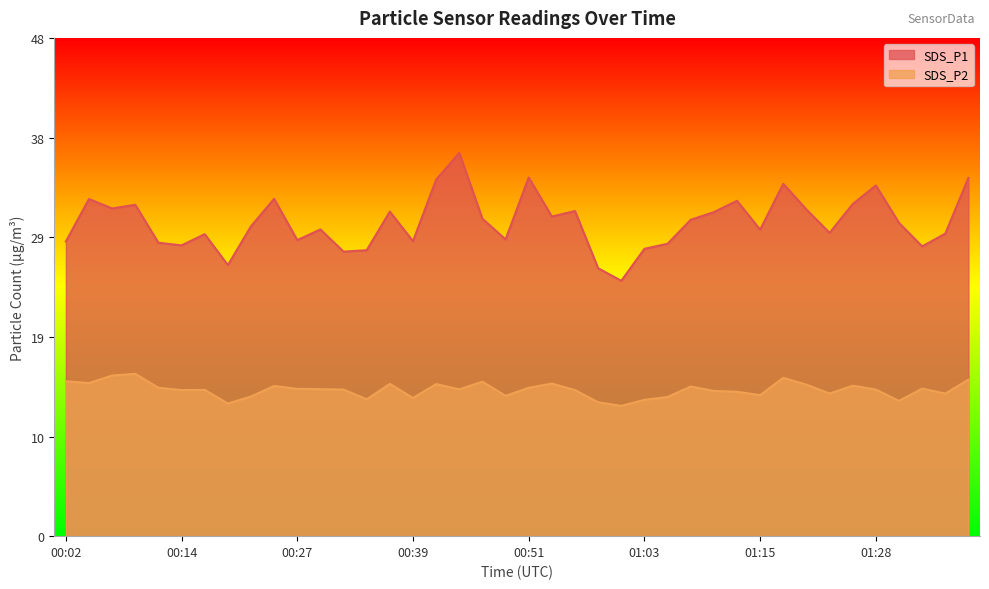

Where is SDS_P1 nearest to the value 30?

01:30